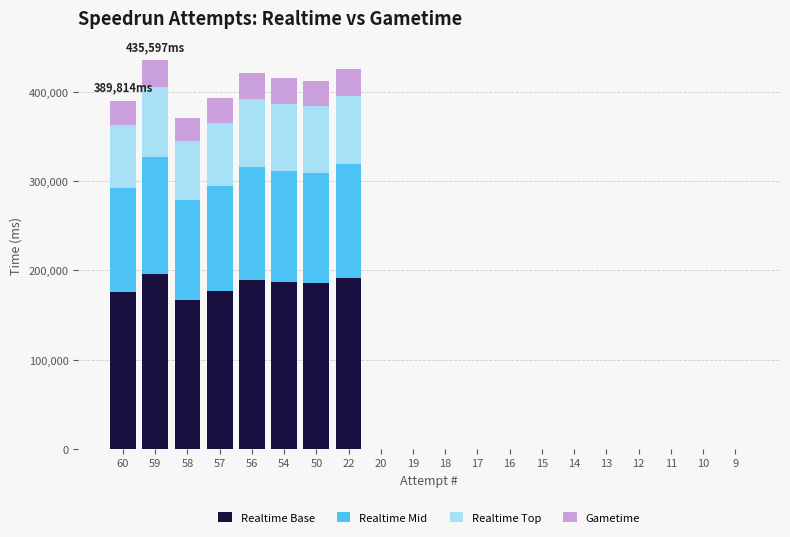

Are the bars grouped side by side (vs. stacked)?

No